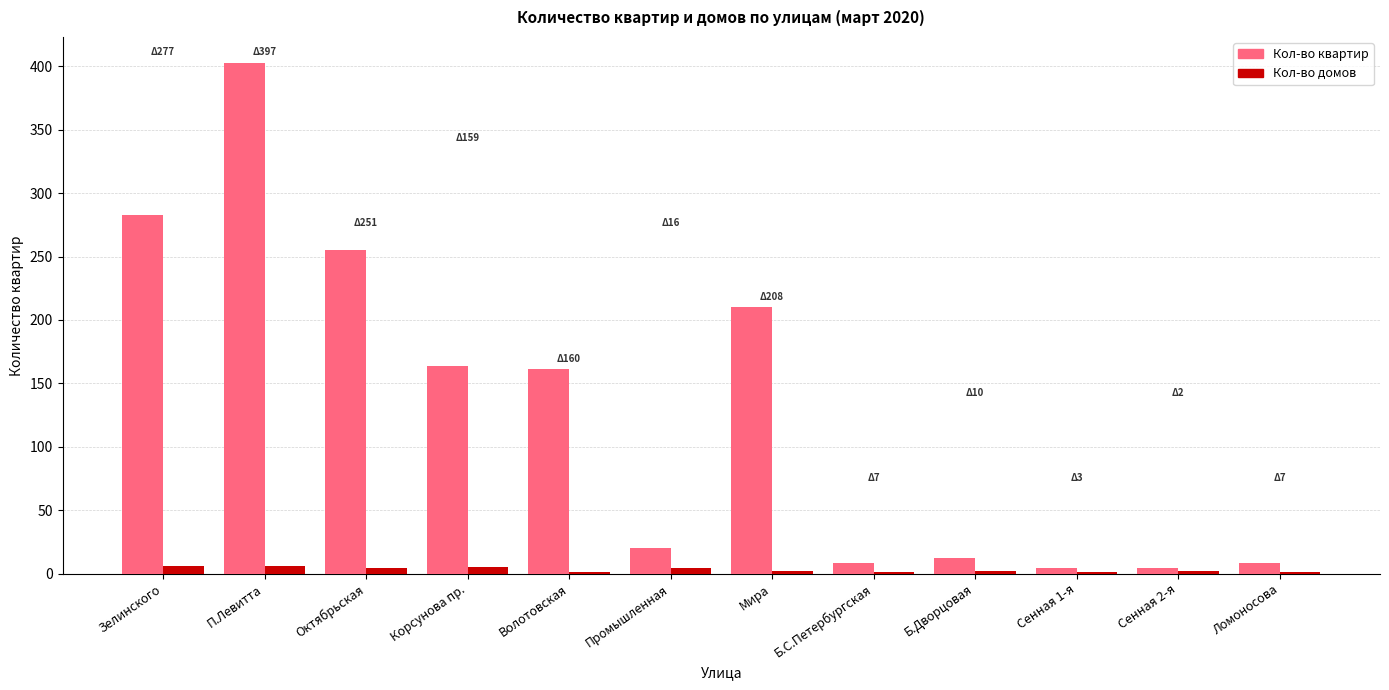

The Кол-во квартир series shows 140 at П.Левитта. True or false?

False